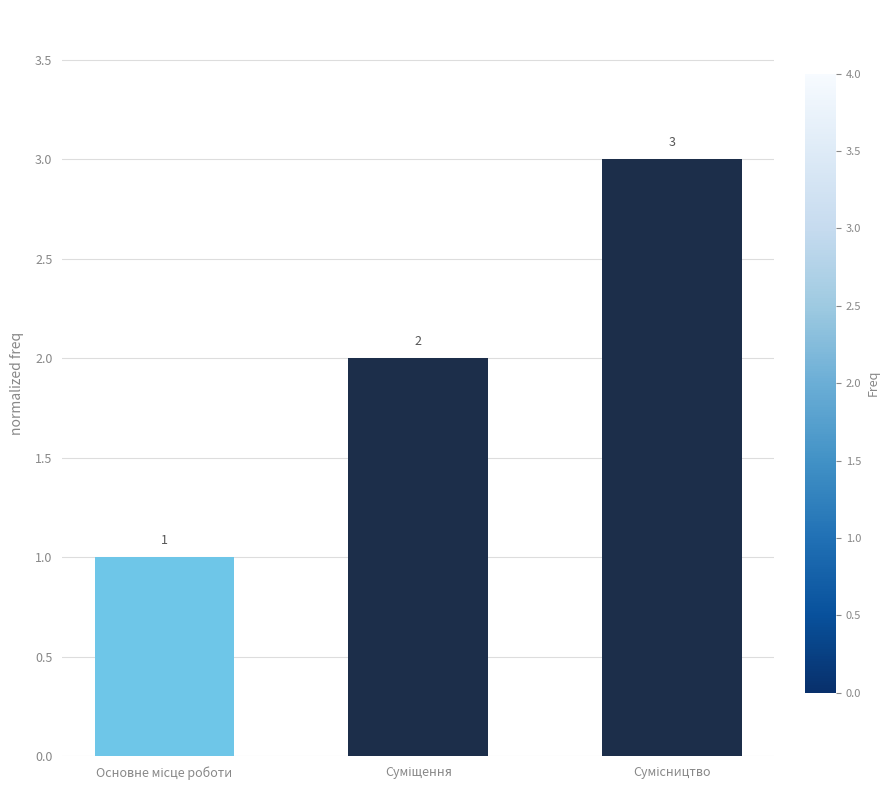

What is the greatest value displayed?

3